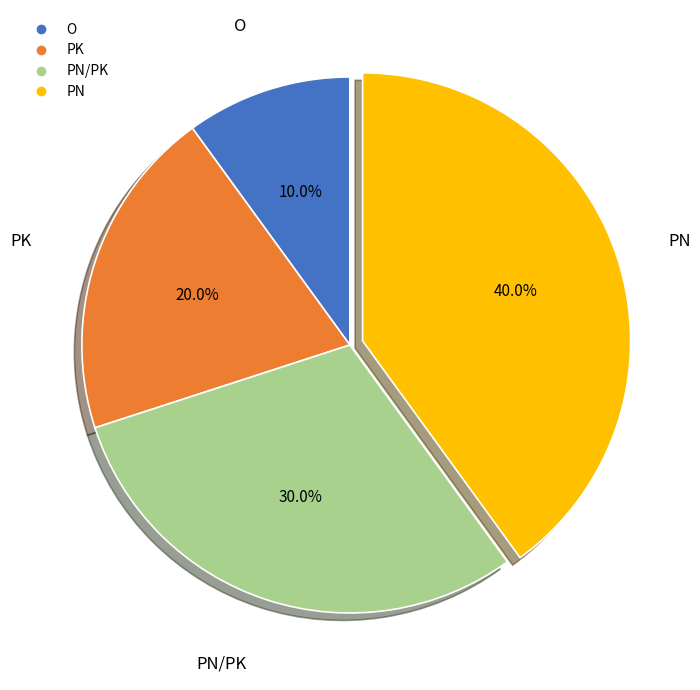

Is there any slice that represents more than half of the pie?

No